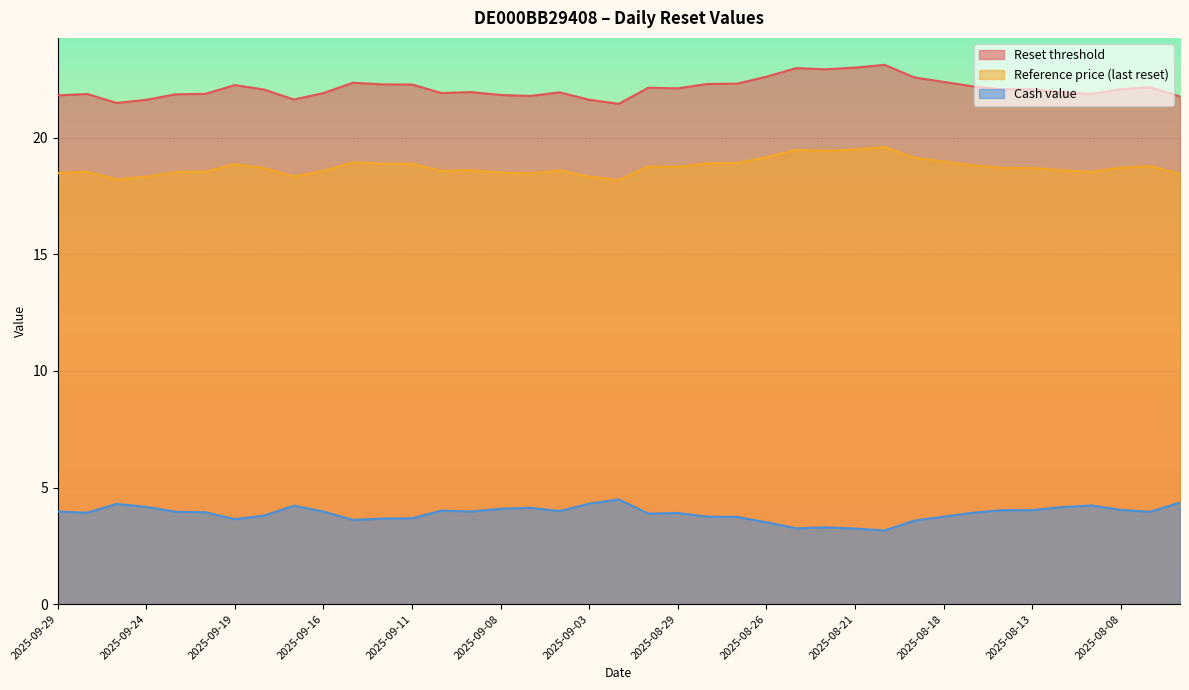

How many interior local valleys does the Reference price (last reset) series have?

8